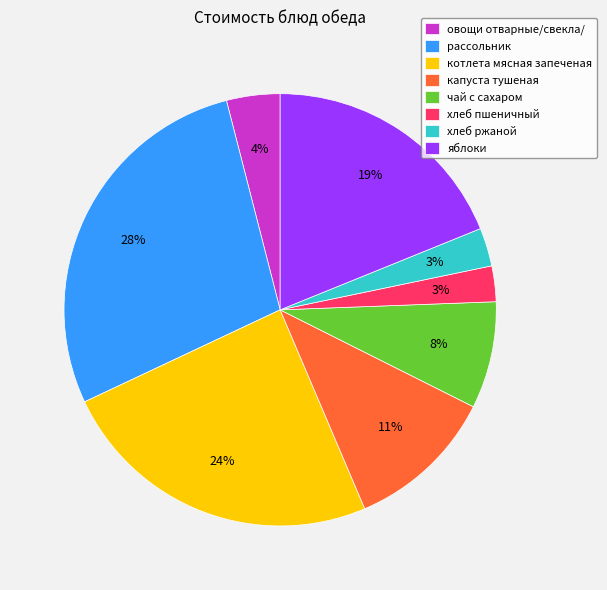

Which has a higher value, рассольник or капуста тушеная?

рассольник